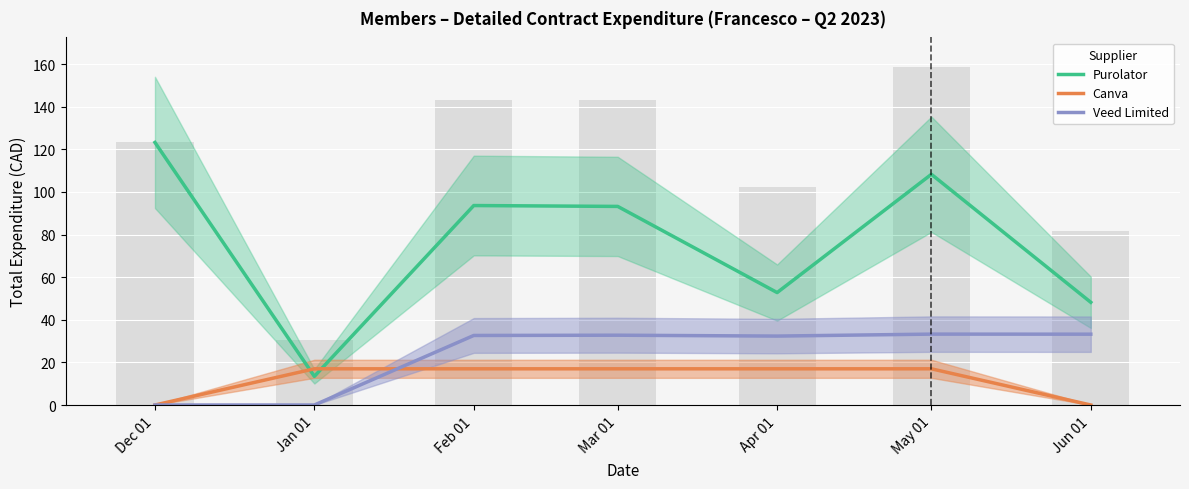

Is it true that Purolator equals 123.2 at Dec 01?

True